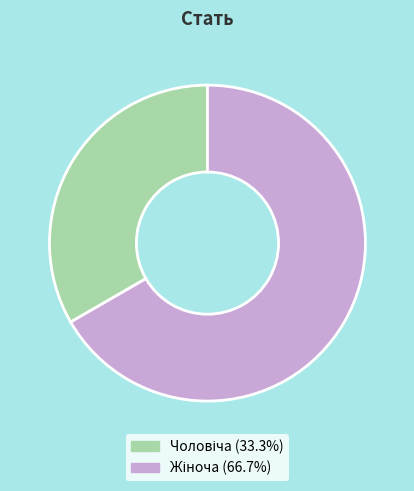

Count the number of slices in the pie.

2